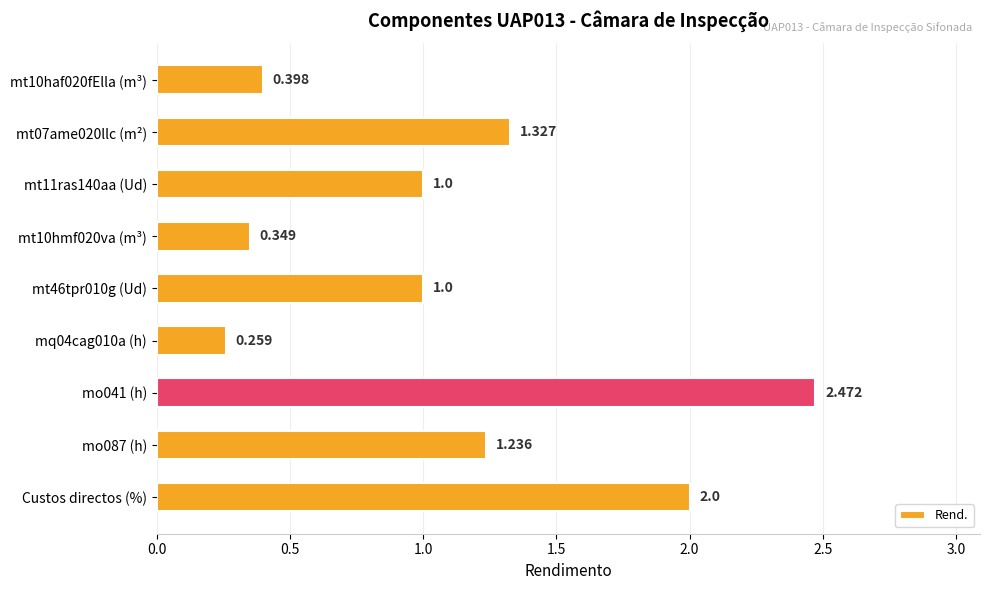

Between mo087 (h) and Custos directos (%), which is larger?

Custos directos (%)